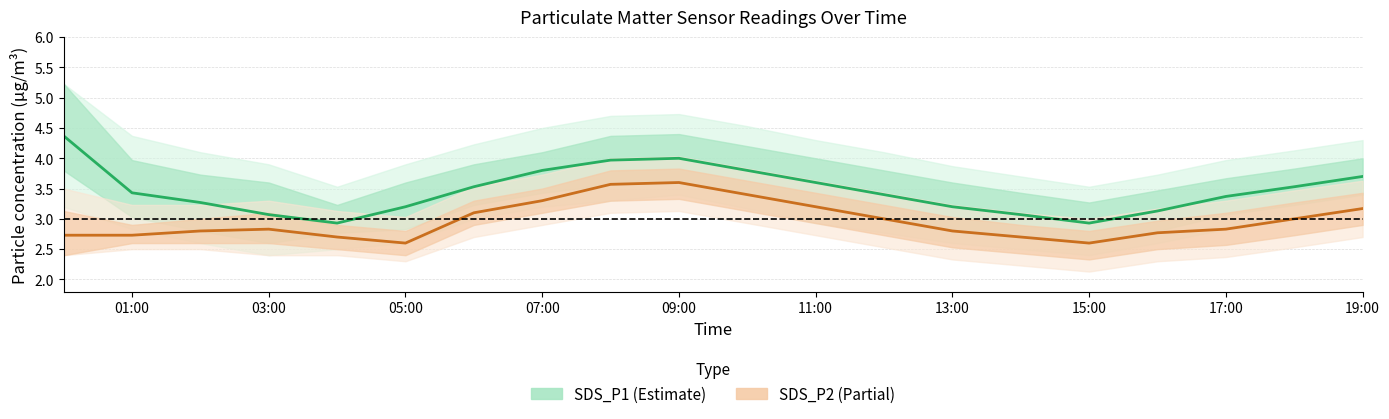

At how many categories does at least one series exceed 3?

18